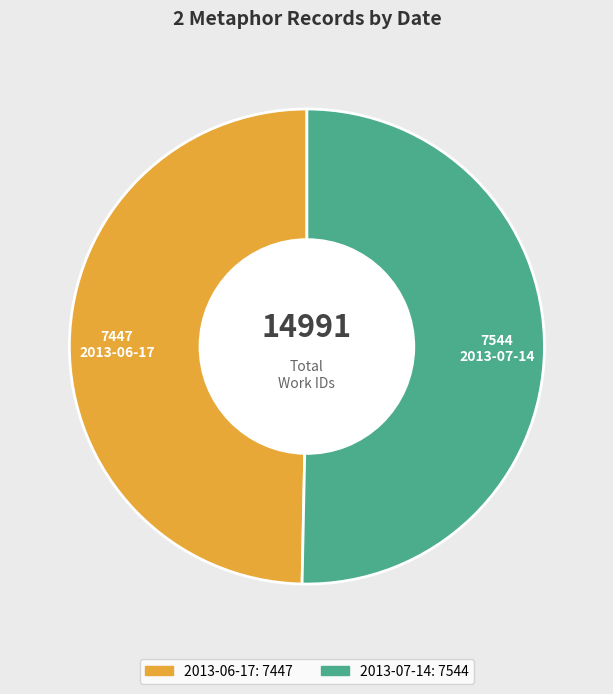

The 2013-07-14 slice represents 63% of the pie. True or false?

False